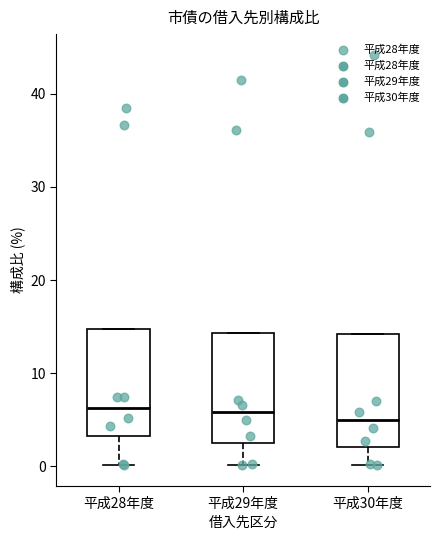

Reading left to right, read every box against the y-axis: the position of its median line, the range the box covers, and the ends of its whiskers. The values are not printed on the chart, so give them approximately, as read against the axis.

平成28年度: median 6, box 3 to 15, whiskers 0 to 15
平成29年度: median 6, box 3 to 14, whiskers 0 to 14
平成30年度: median 5, box 2 to 14, whiskers 0 to 14